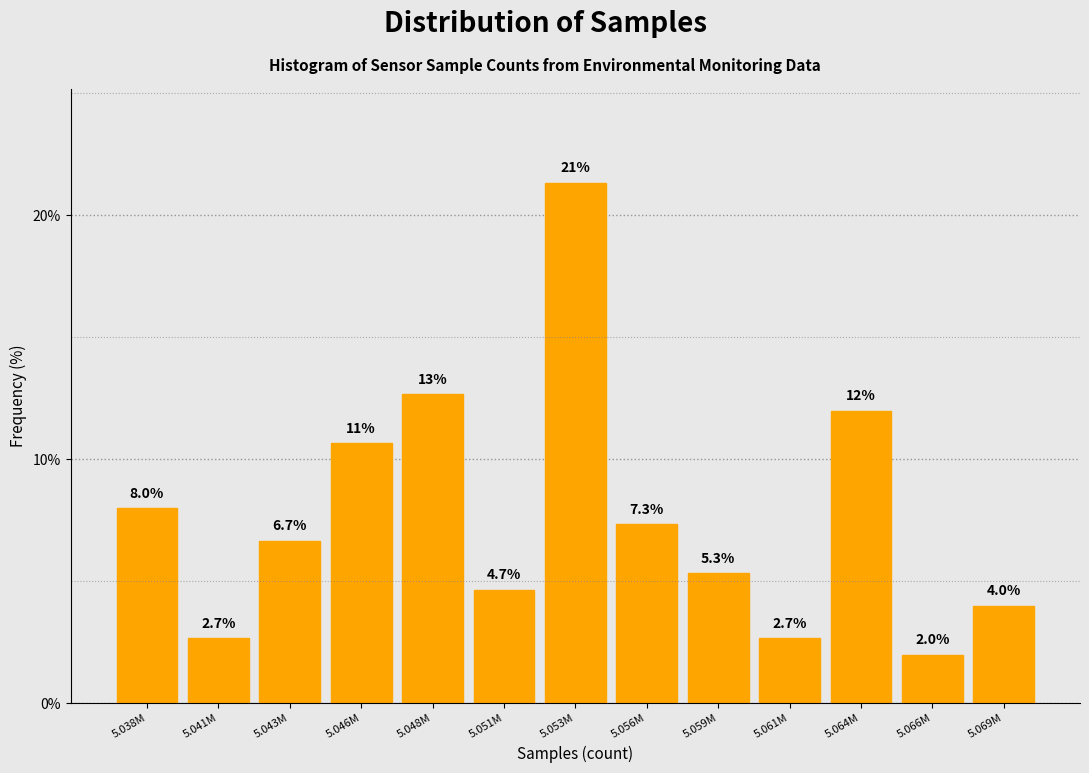

Reading right to left, transcribe all the data shown in this chart.

5.069M=4.0	5.066M=2.0	5.064M=12.0	5.061M=2.7	5.059M=5.3	5.056M=7.3	5.053M=21.3	5.051M=4.7	5.048M=12.7	5.046M=10.7	5.043M=6.7	5.041M=2.7	5.038M=8.0